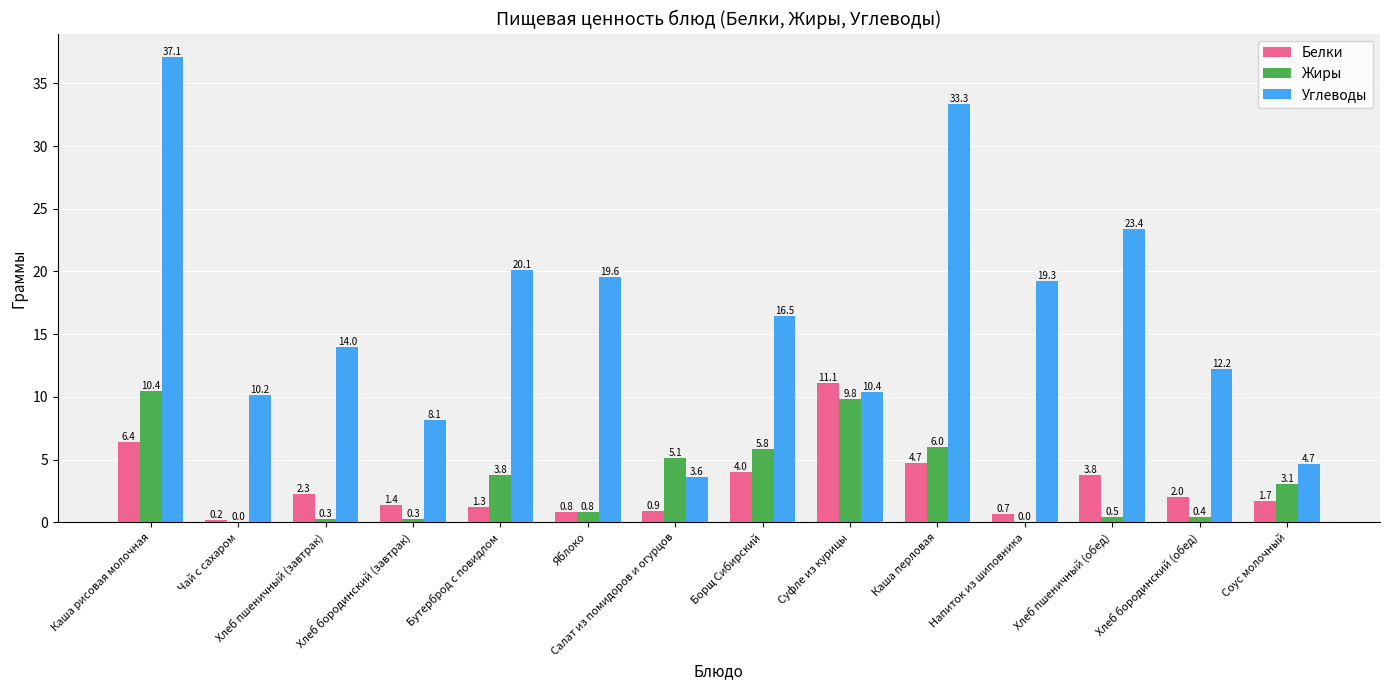

Read the Белки value at Каша рисовая молочная.

6.4